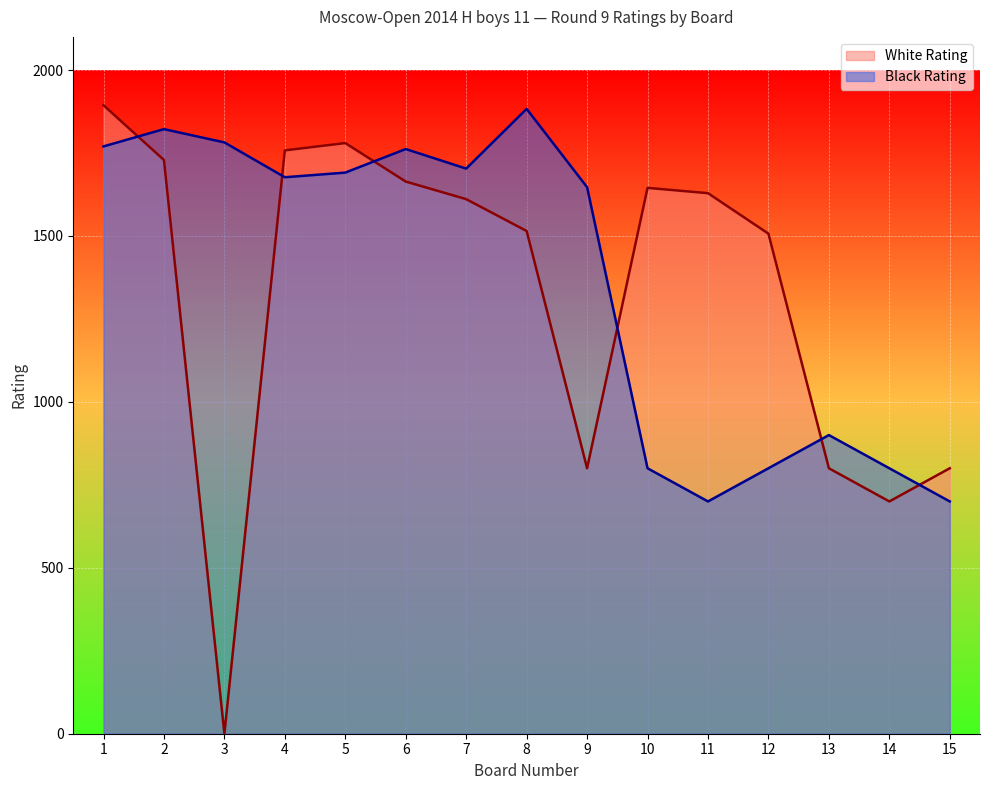

Which series has the largest range (max minus min)?

White Rating